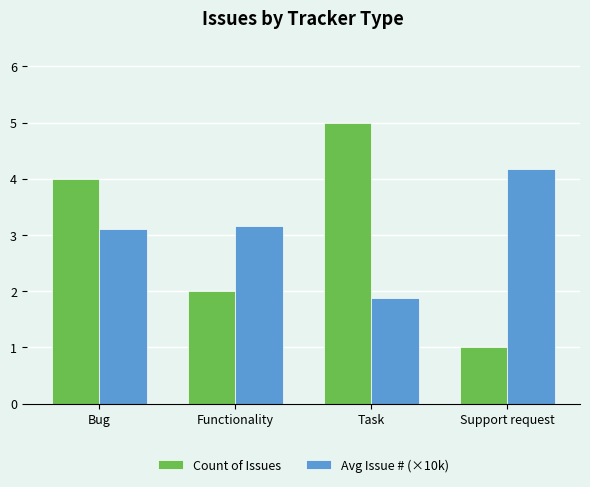

At which category is the sum across all series the highest?

Bug